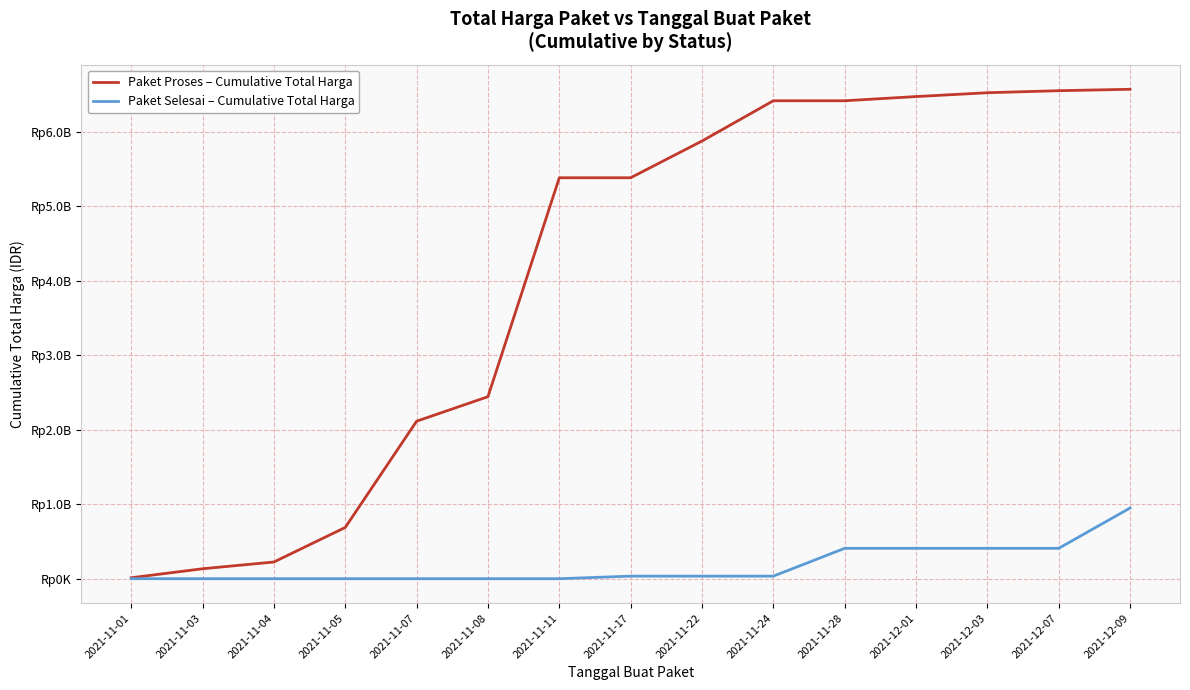

What is the difference between the second highest and second lowest values in the Paket Selesai – Cumulative Total Harga series?

407696000